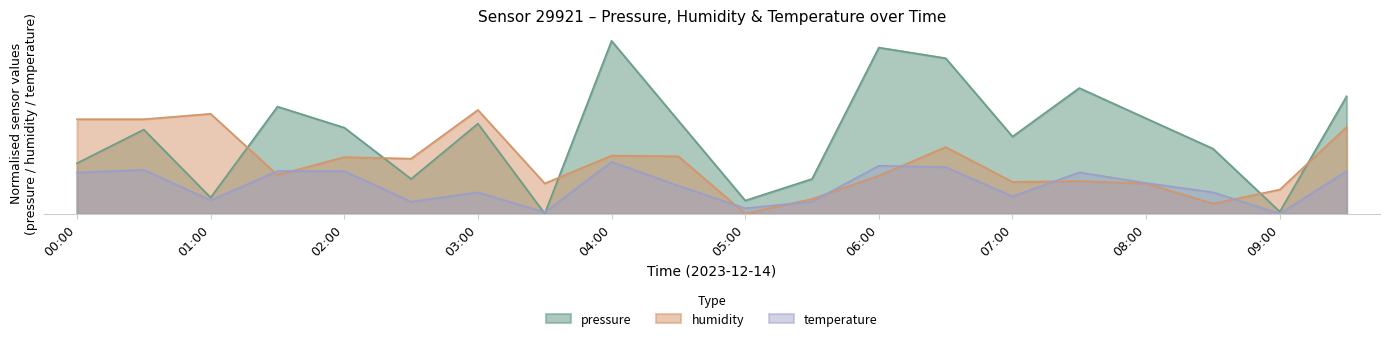

Does the chart have visible grid lines?

No